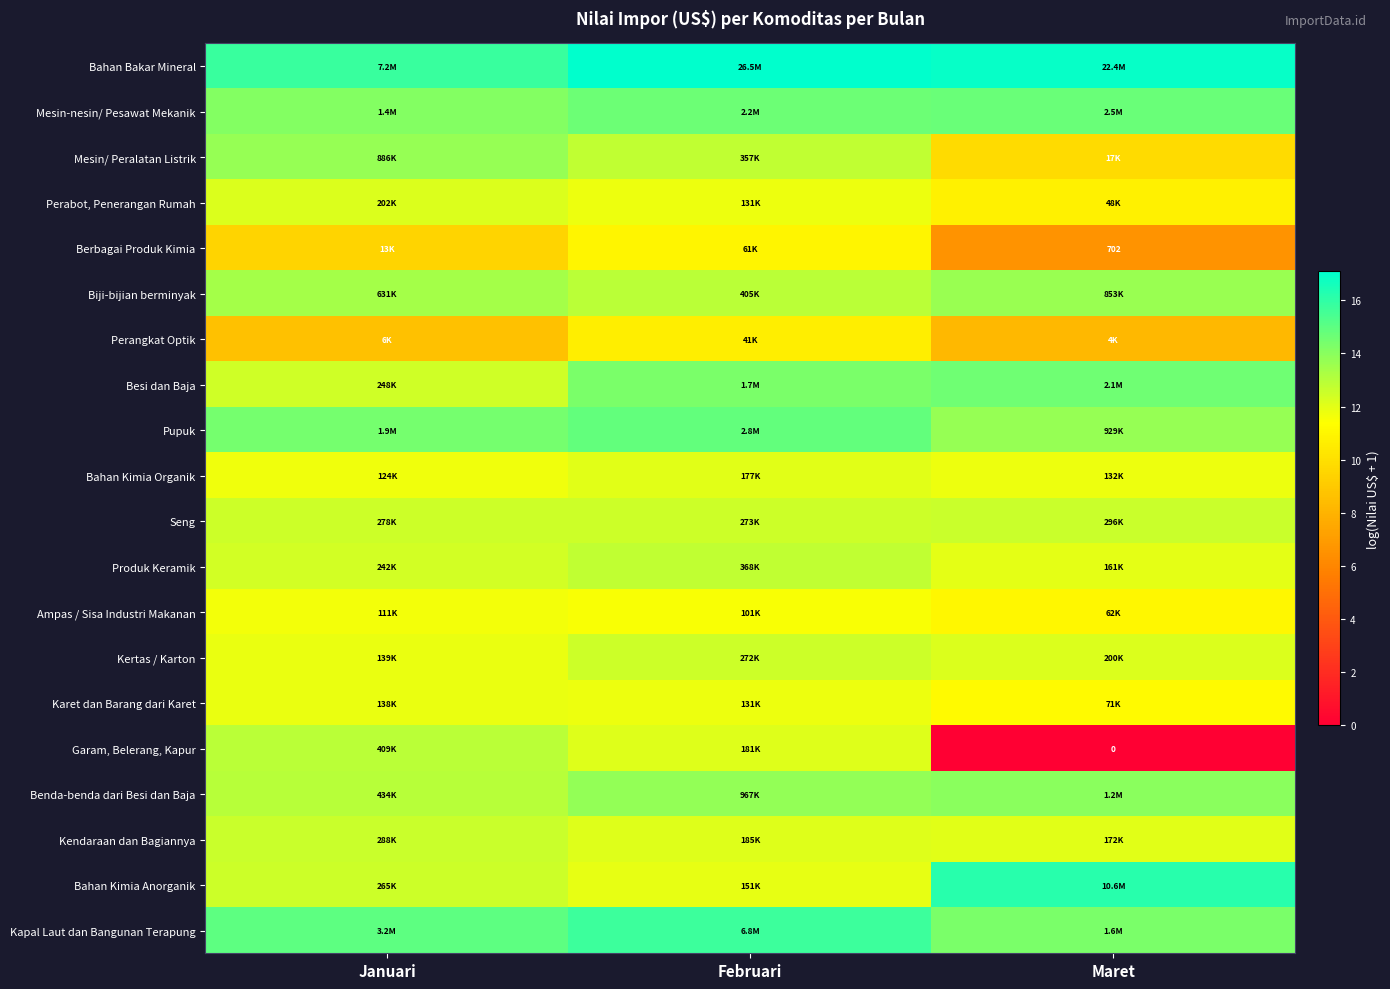

What is the spread (max minus min) of values at Februari?

6.5